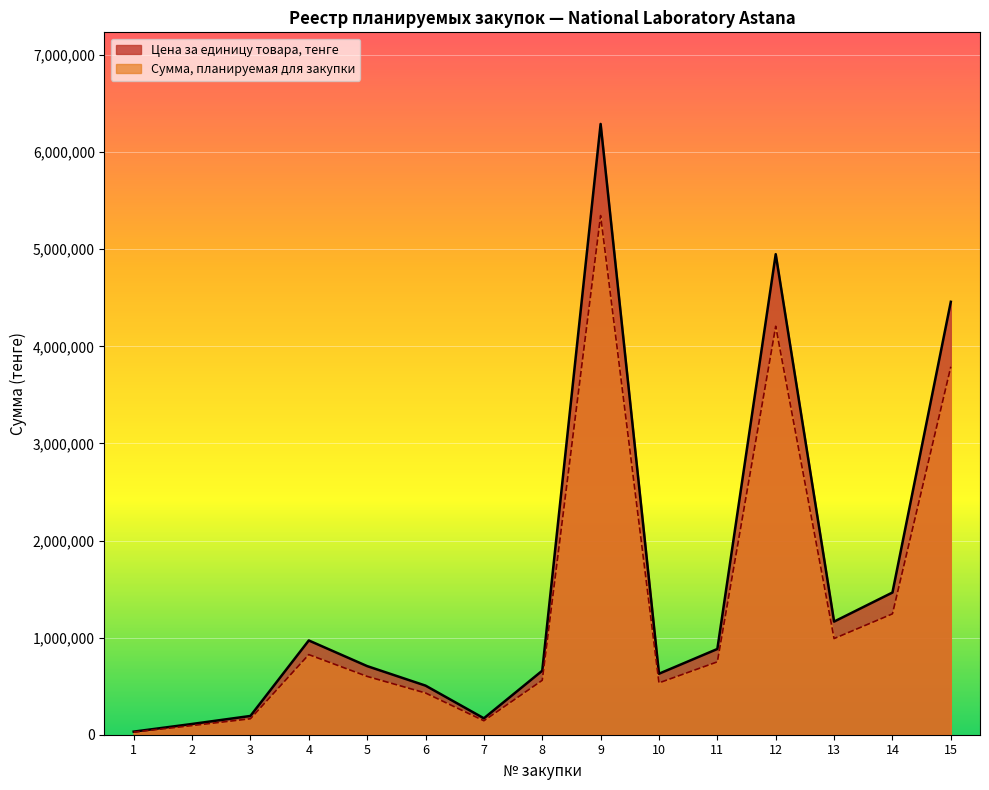

Which series has the widest spread of values?

Цена за единицу товара, тенге